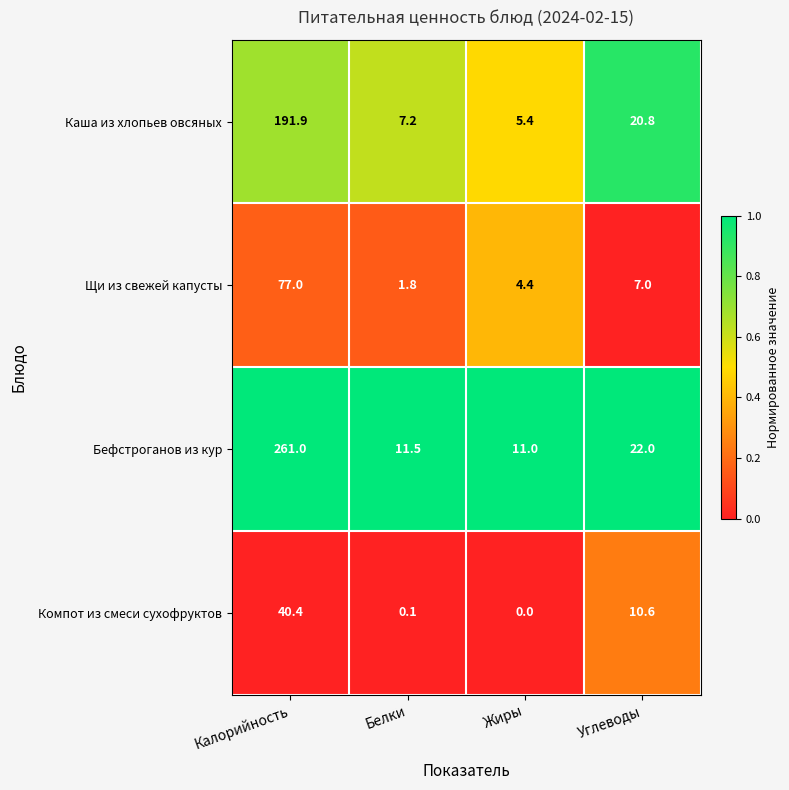

At how many categories does at least one series exceed 0?

4